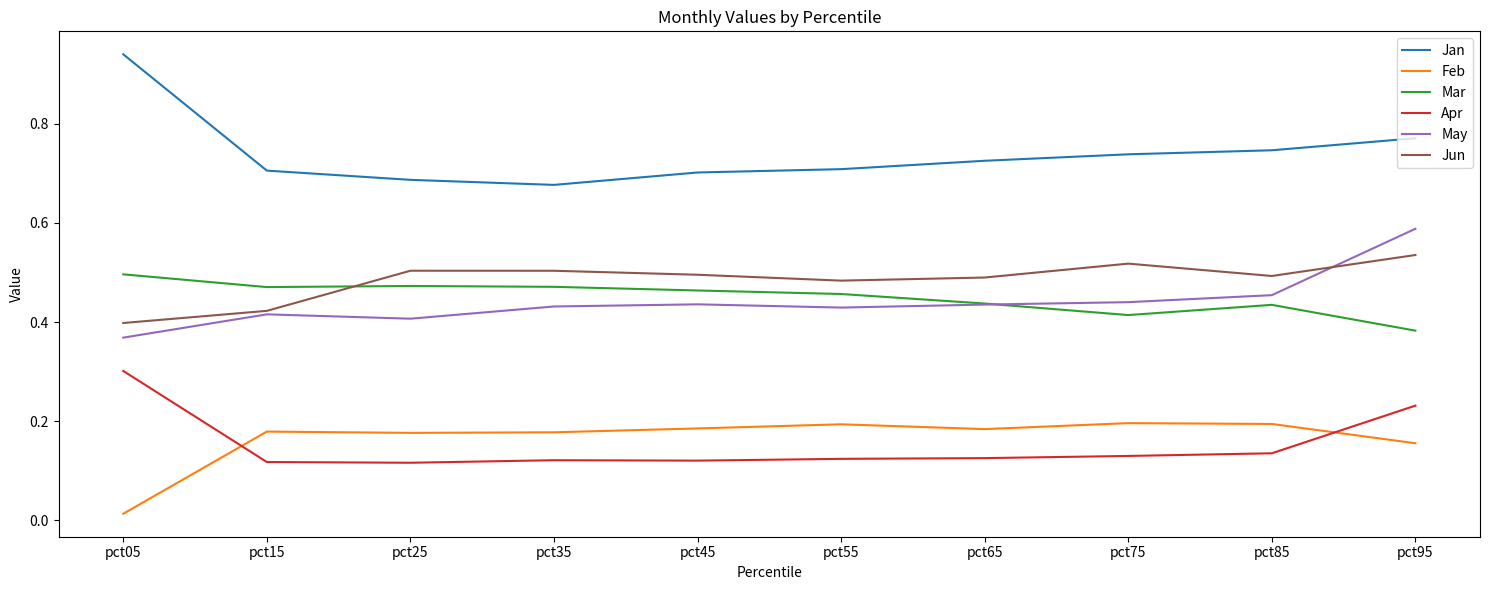

At which category does May reach its first local peak?

pct15